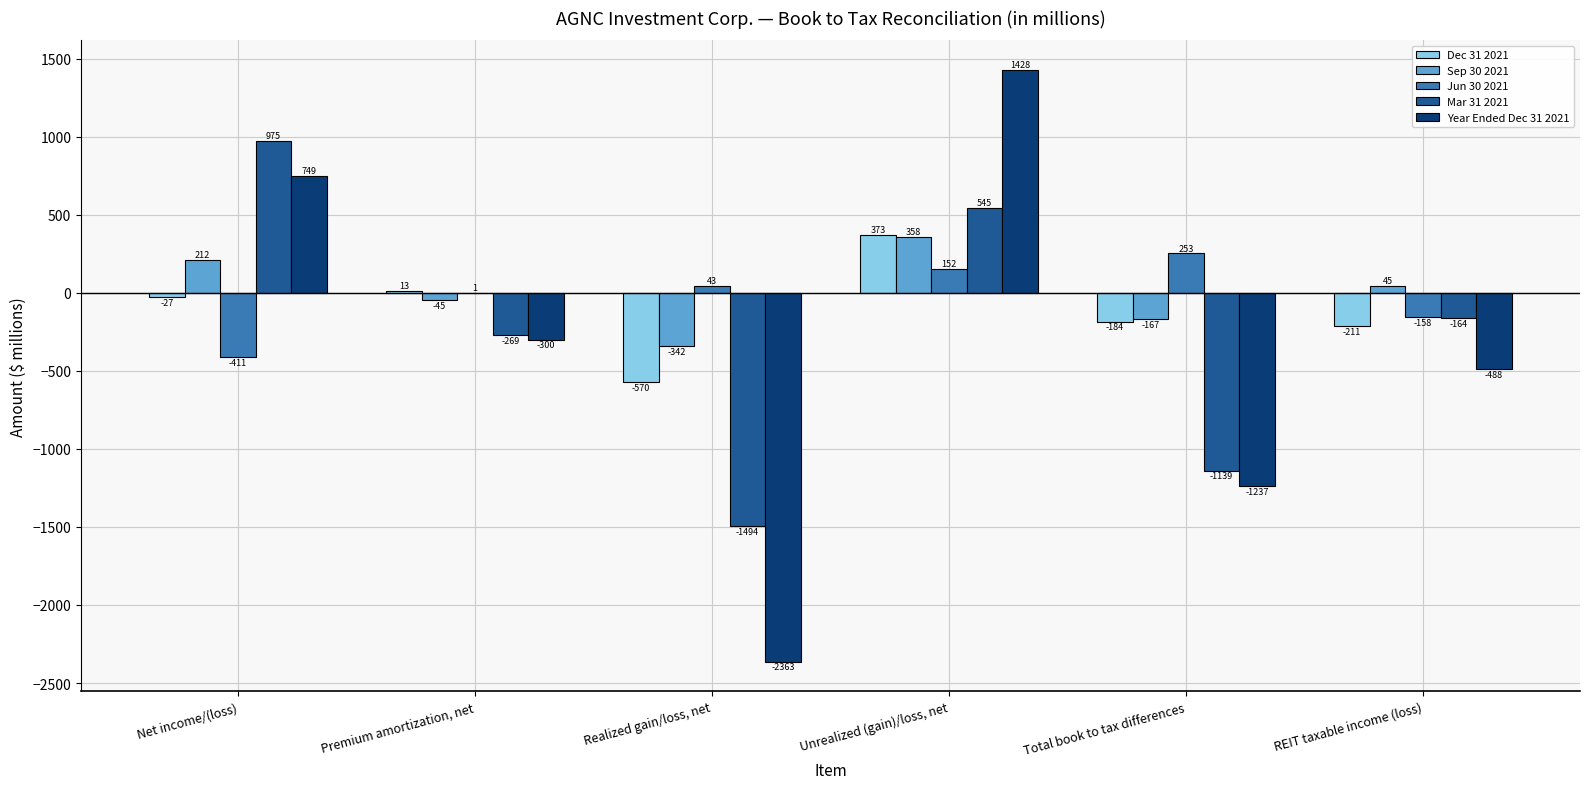

What is the average value of the Jun 30 2021 series?

-20